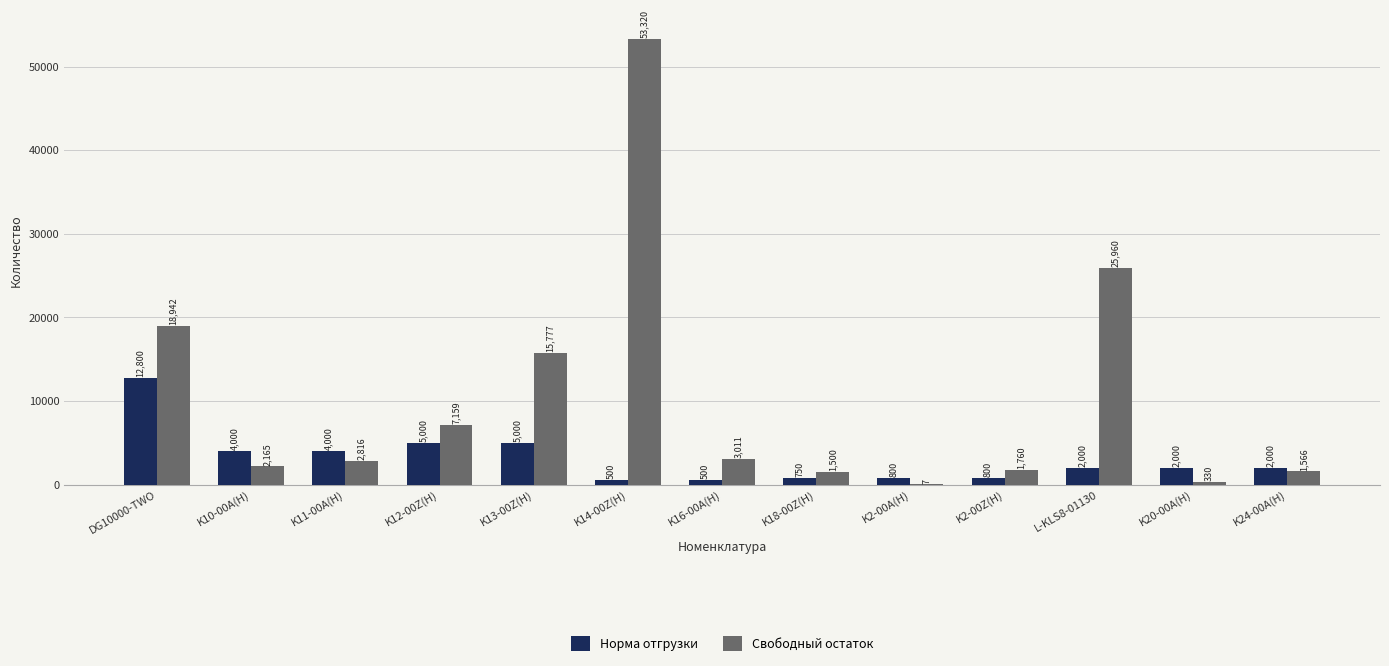

What is the total value across all series at K24-00A(H)?

3566